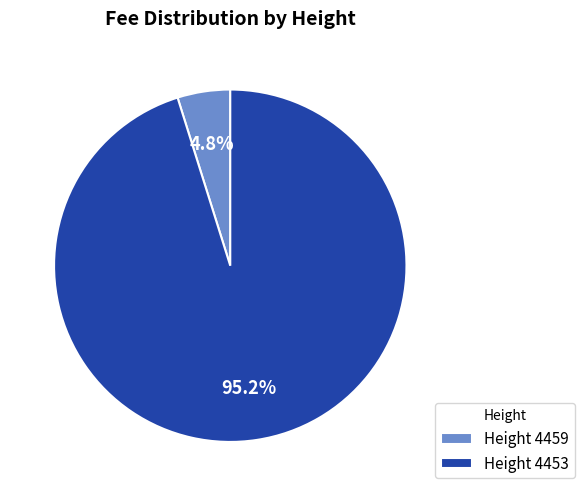

Combined, what portion of the pie is Height 4459 and Height 4453?

100.0%